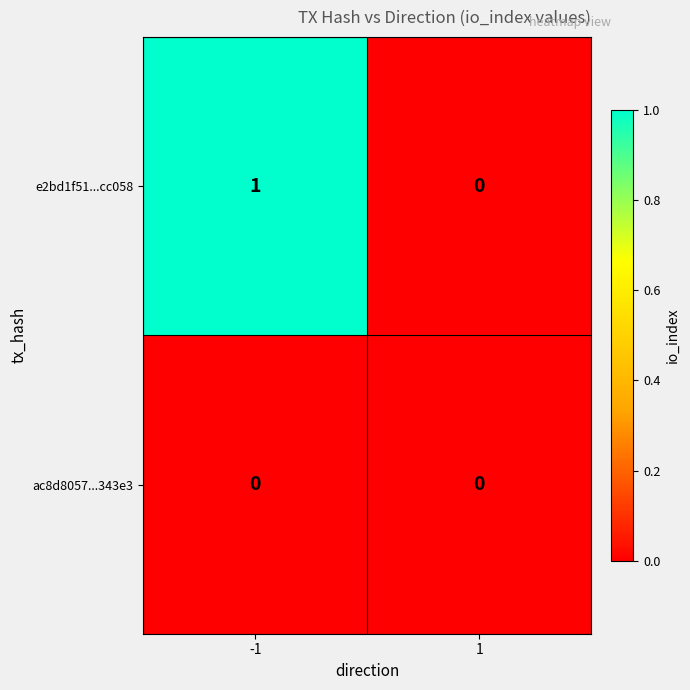

Which series changed the most between -1 and 1?

e2bd1f51...cc058